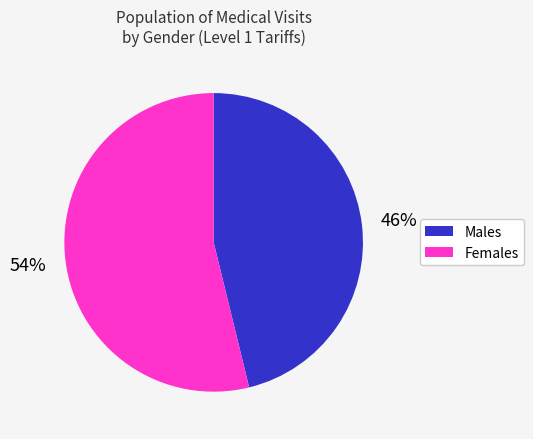

Is there a majority slice in this chart?

Yes